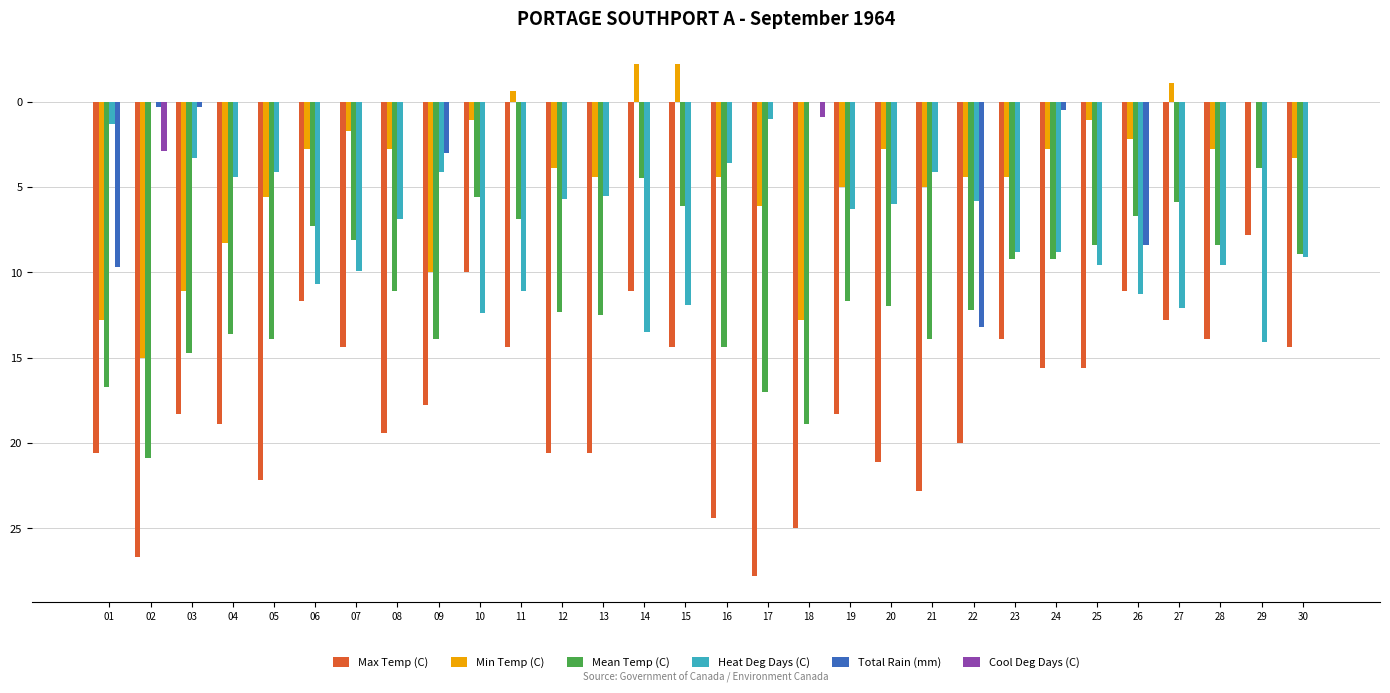

Does the chart contain stacked bars?

No